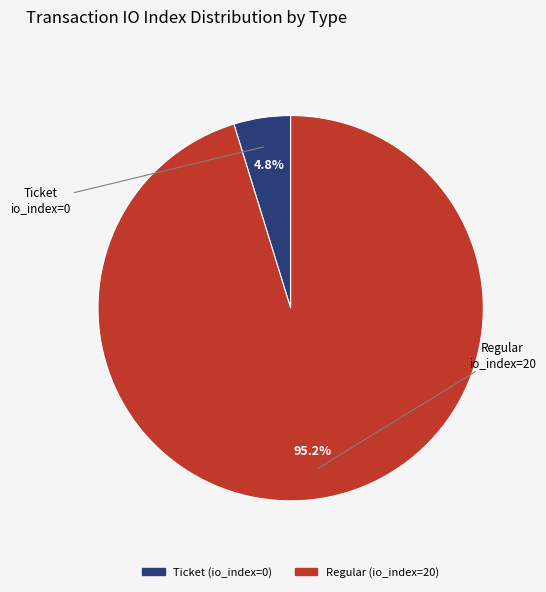

Is Ticket (io_index=0) the majority of the pie?

No